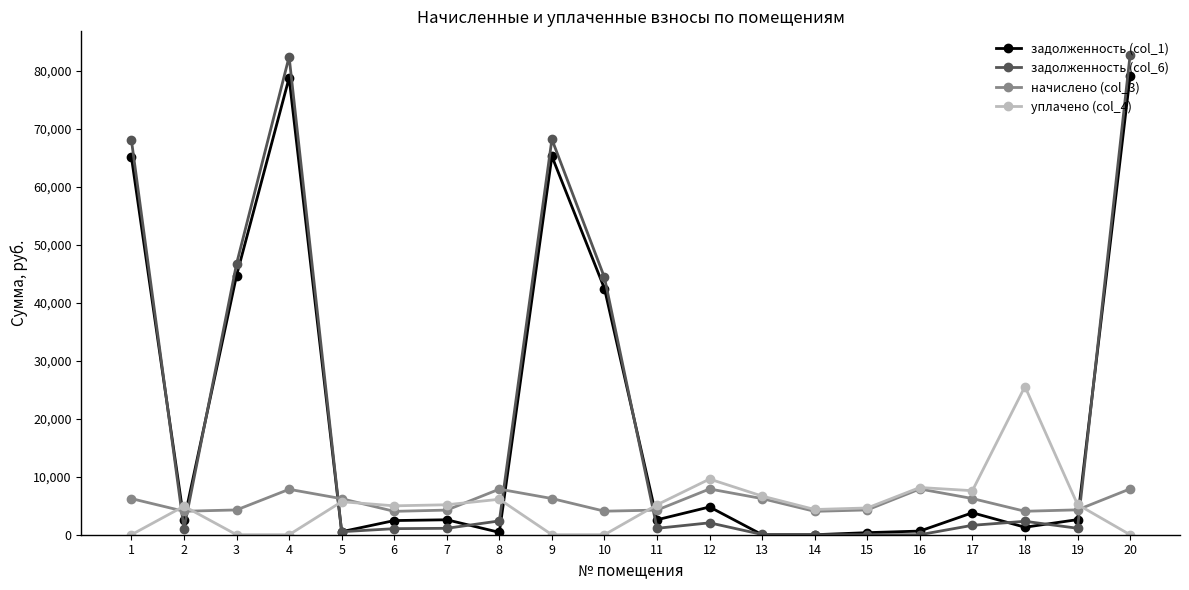

At 7, list the series in order from largest to smallest.

уплачено (col_4), начислено (col_3), задолженность (col_1), задолженность (col_6)